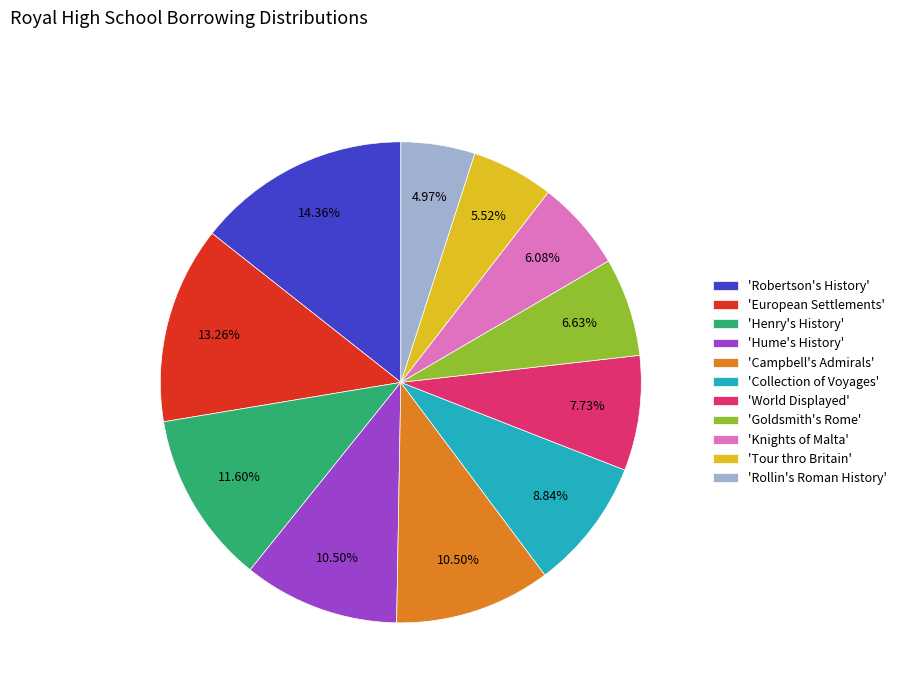

How many slices are in this pie chart?

11